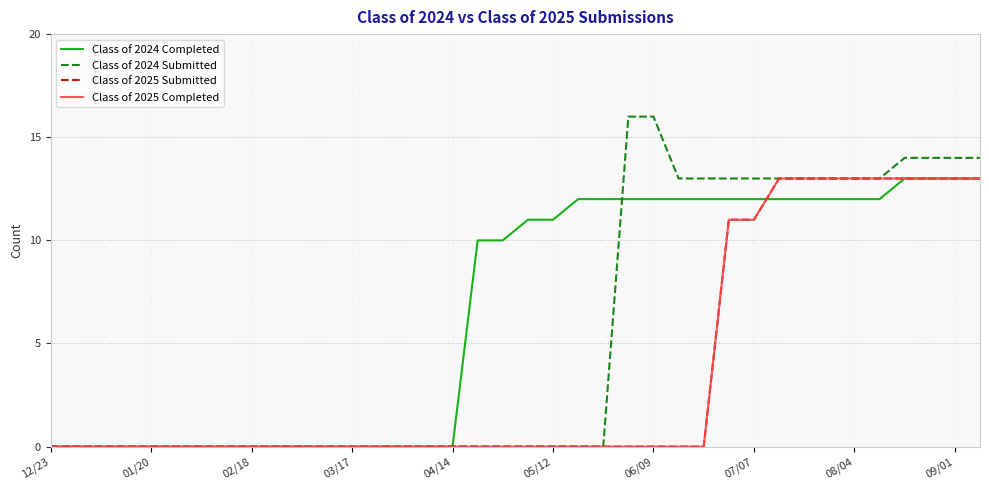

Does the chart display data point markers on the line(s)?

No